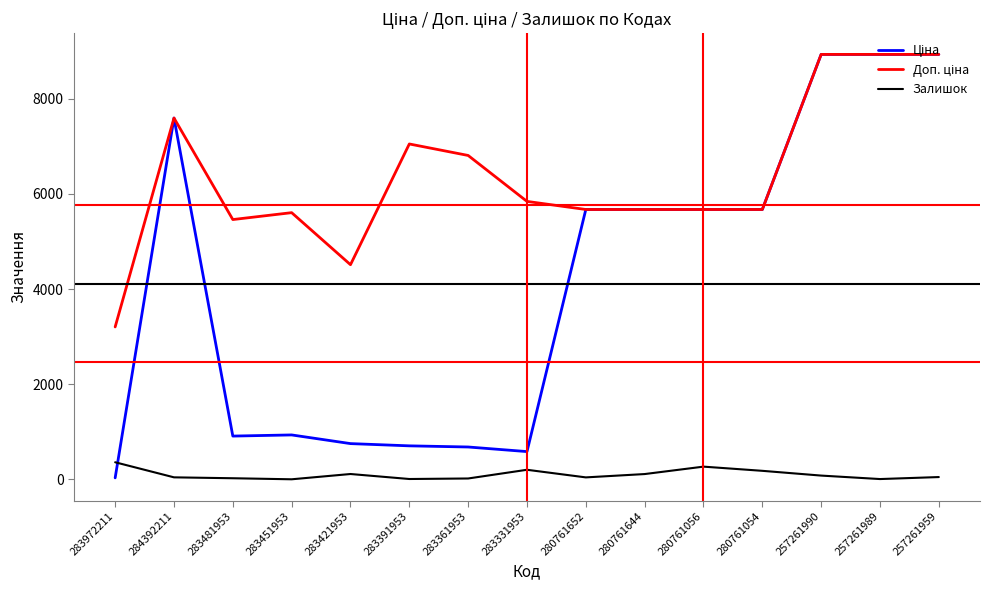

The Залишок series shows 19.0 at 283361953. True or false?

True